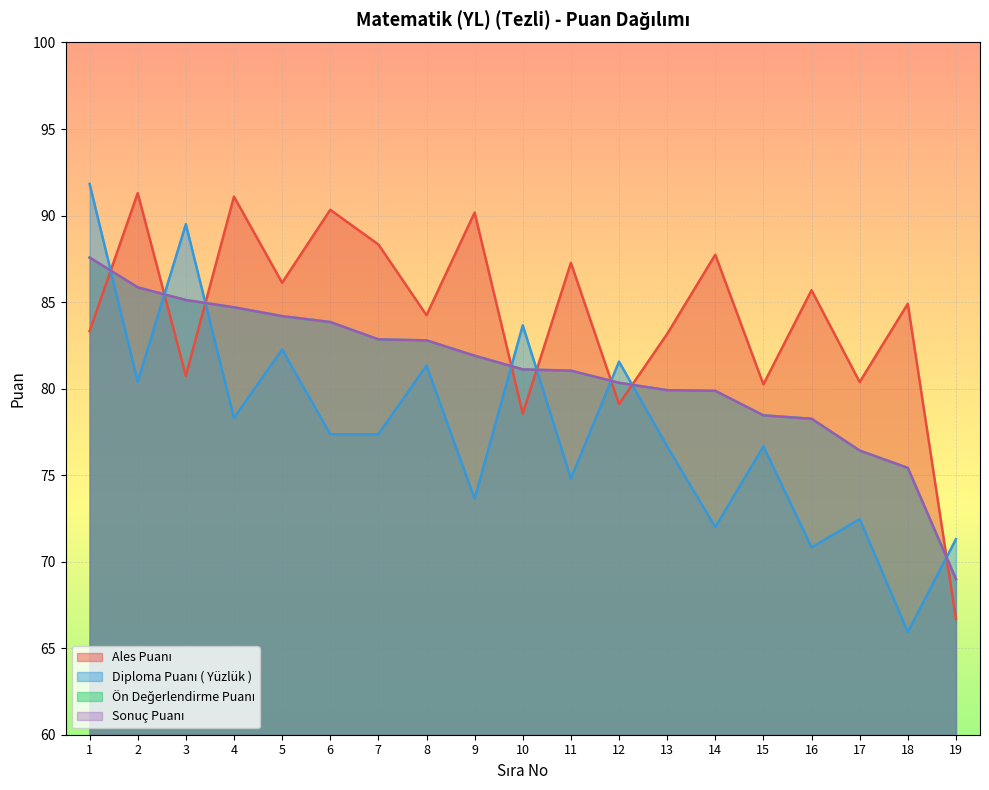

True or false: Sonuç Puanı and Diploma Puanı ( Yüzlük ) intersect in this chart.

True